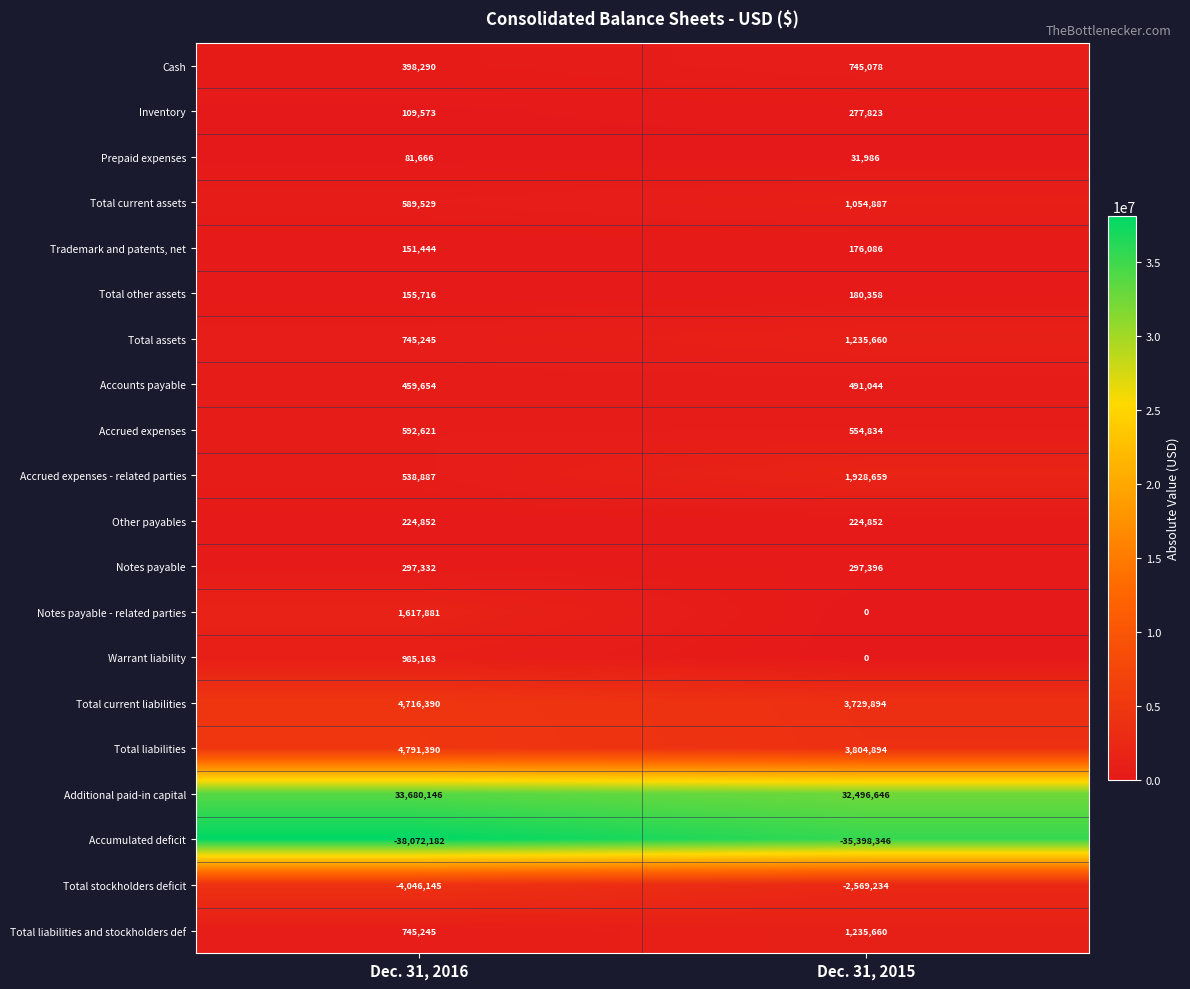

The value of Total other assets at Dec. 31, 2015 is 180358. True or false?

True